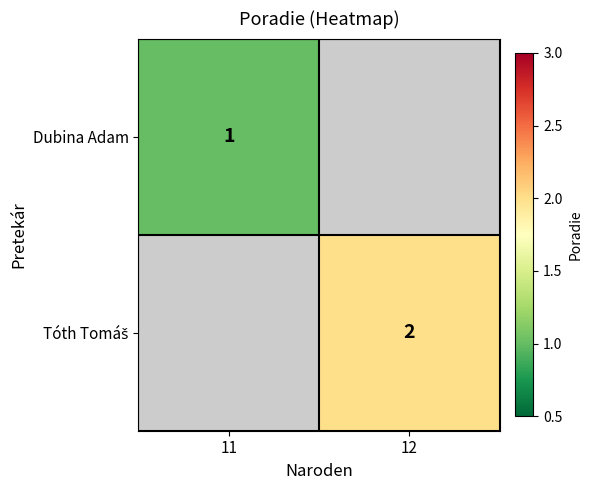

True or false: Dubina Adam has a value of 0 at 11.

False